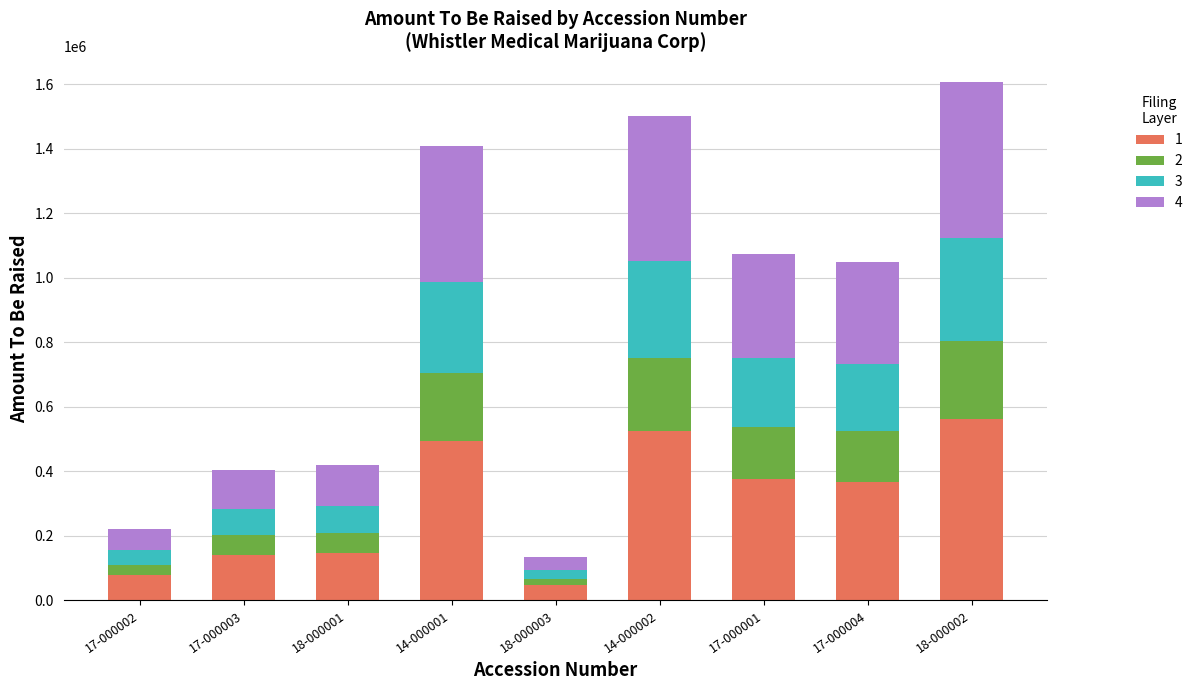

What is the sum of all 1 values?

2737802.9